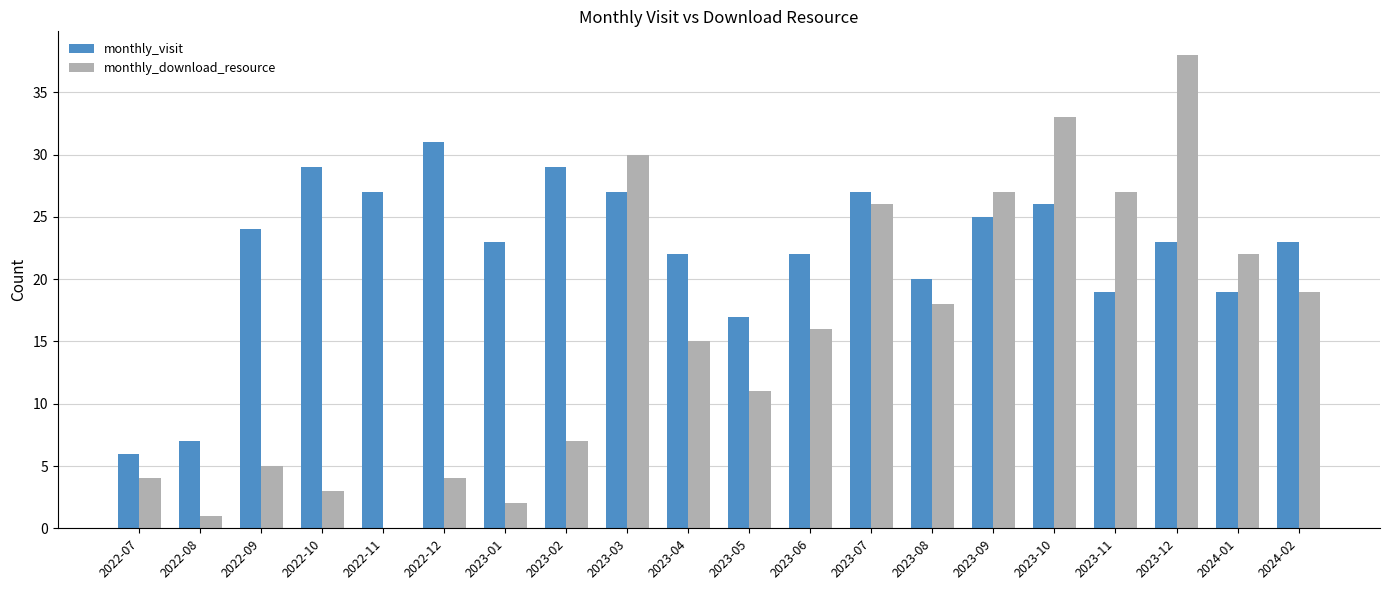

What is the spread (max minus min) of values at 2022-10?

26